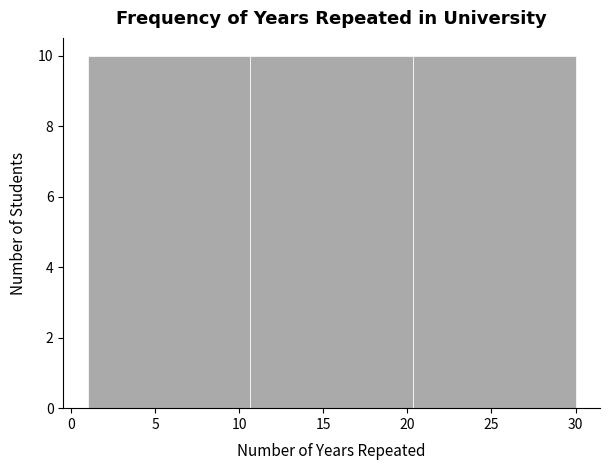

Reading left to right, transcribe this chart: for each bar, give the range it covers on the x-axis and its height. Neither the bar edges nor the heights are printed on the chart, so give them approximately, as read against the axes.

1.0 to 10.5: 10
10.5 to 20.5: 10
20.5 to 30.0: 10